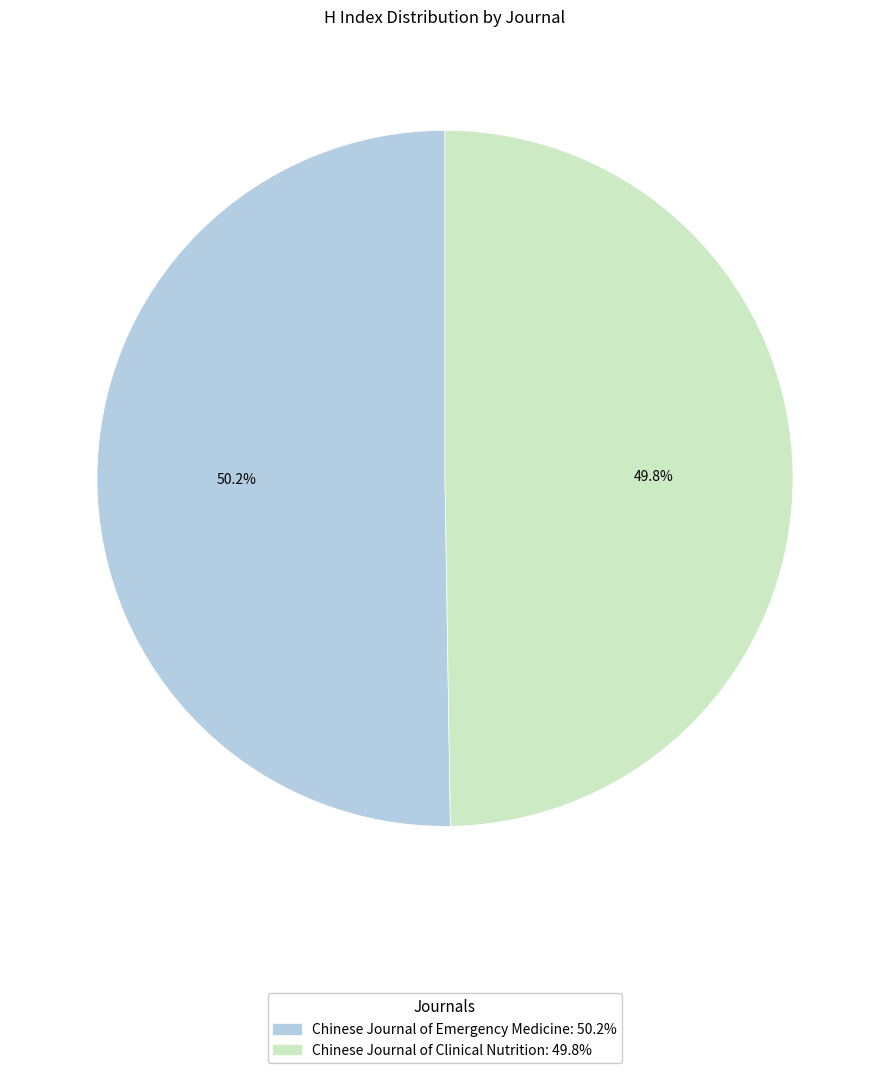

To the nearest percent, what percentage of the pie is Chinese Journal of Emergency Medicine?

50%